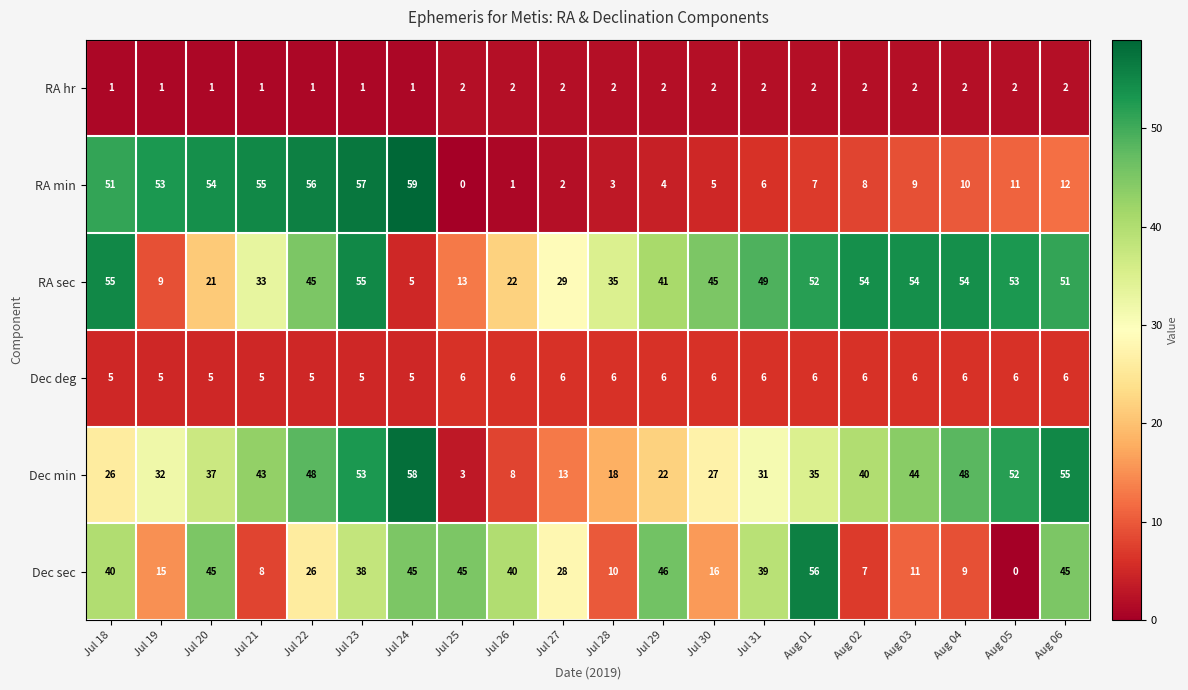

Rank the series at Aug 02 from highest to lowest value.

RA sec, Dec min, RA min, Dec sec, Dec deg, RA hr